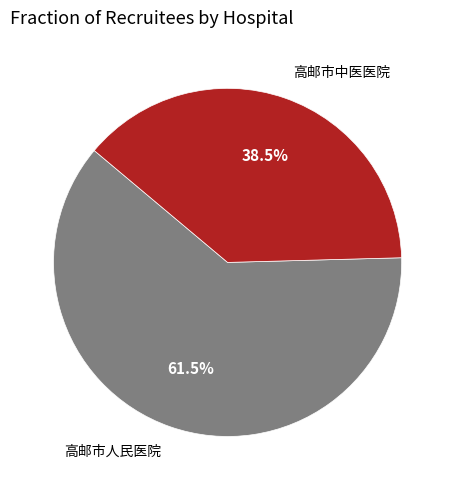

Is there a majority slice in this chart?

Yes